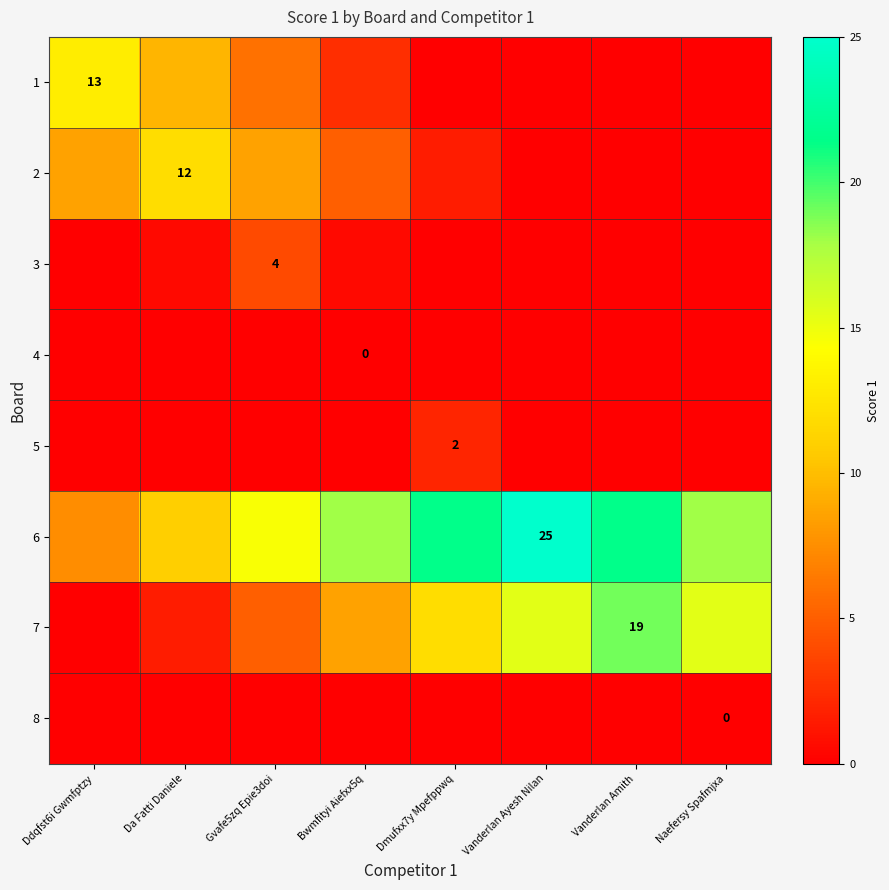

What is the difference between the maximum and minimum values in the 6 series?

17.5